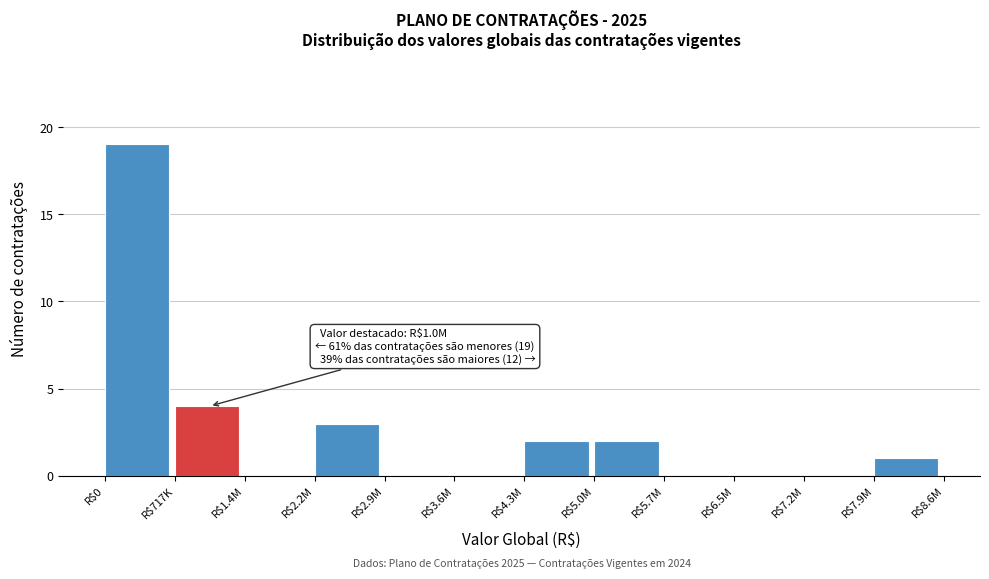

What is the maximum value shown in the chart?

19